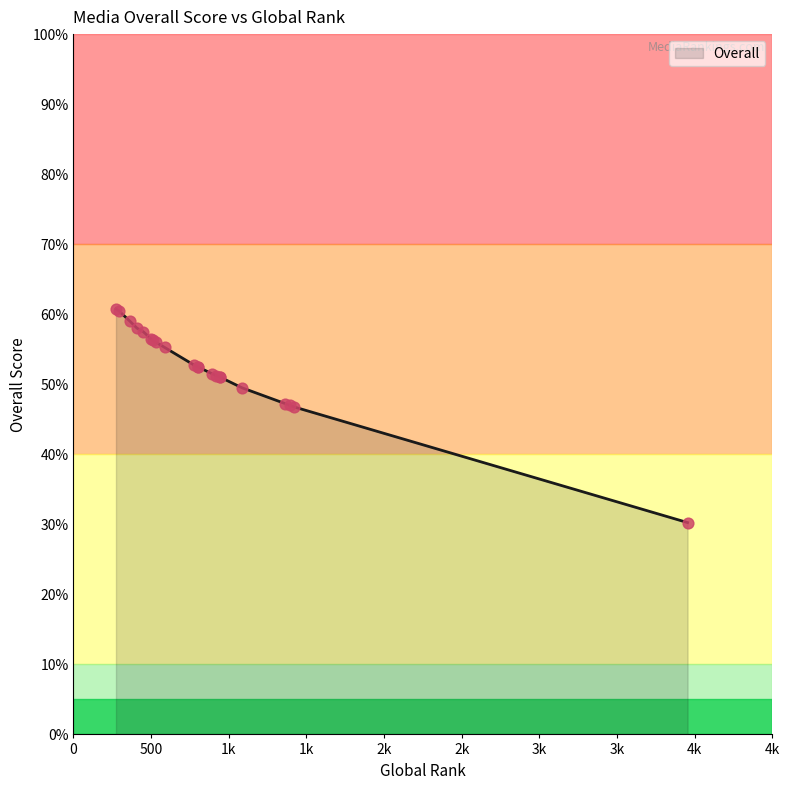

Approximately how many times larger is the value at 588 compared to 1392?

1.2